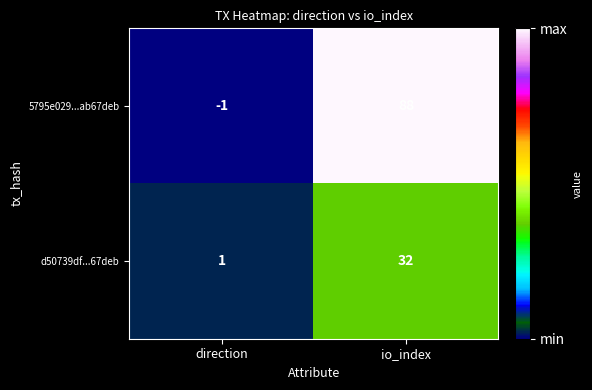

Is it true that 5795e029...ab67deb equals 57 at io_index?

False